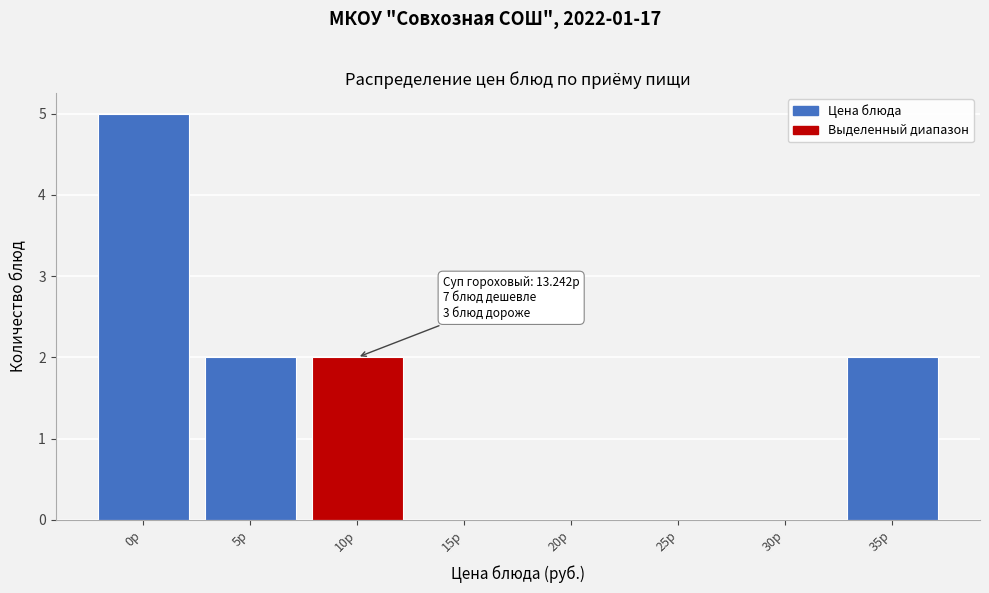

Reading left to right, extract all data points from this chart.

0р=5	5р=2	10р=2	15р=0	20р=0	25р=0	30р=0	35р=2